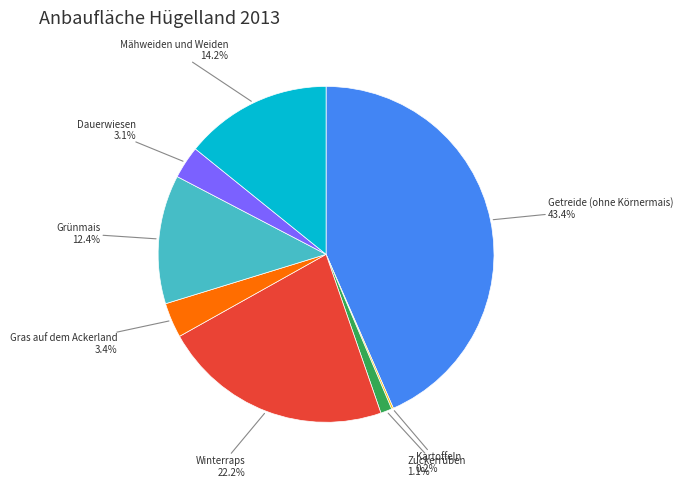

To the nearest percent, what is the difference between the largest and smallest slice percentages?

43%